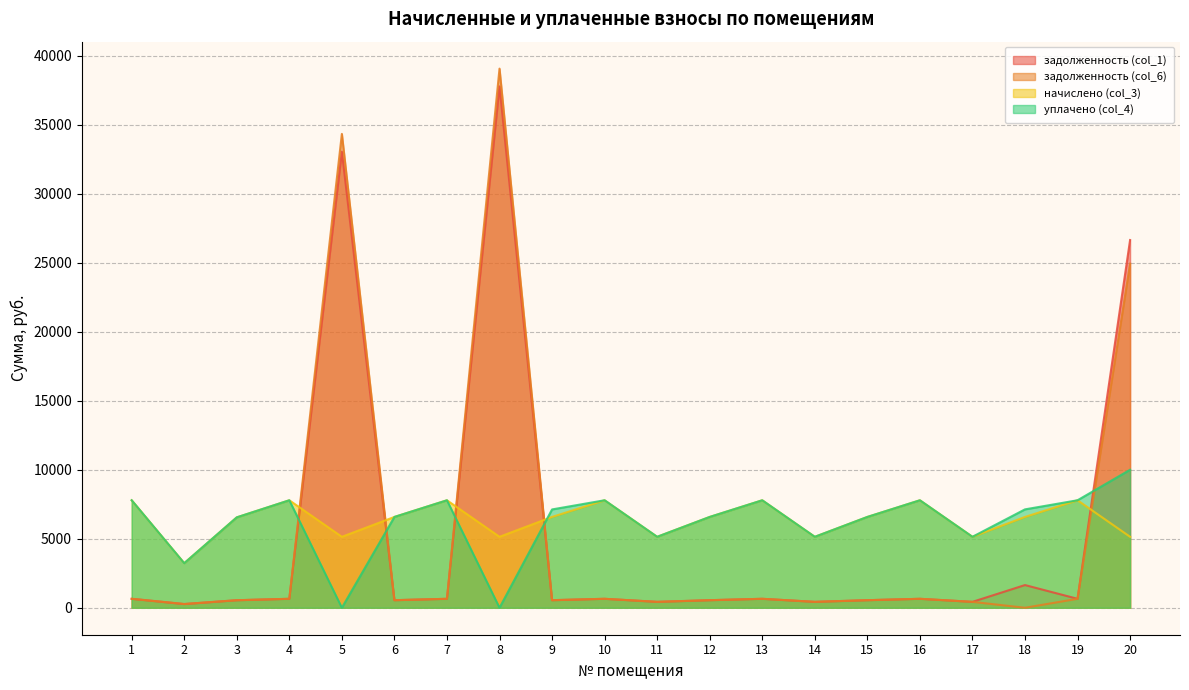

Reading left to right, what are all the values shown in this chart?

задолженность (col_1): 1=649.4	2=269.3	3=546.2	4=649.4	5=33065.3	6=548.7	7=649.4	8=37797.6	9=549.1	10=649.4	11=428.7	12=548.7	13=649.4	14=428.7	15=548.7	16=649.4	17=428.7	18=1646.1	19=649.4	20=26659.2
задолженность (col_6): 1=649.4	2=269.3	3=545.5	4=649.4	5=34351.5	6=548.7	7=649.4	8=39083.8	9=548.7	10=649.4	11=428.7	12=548.7	13=649.4	14=428.7	15=548.7	16=649.4	17=428.7	18=0.0	19=649.4	20=24945.4
начислено (col_3): 1=7792.7	2=3231.8	3=6554.3	4=7792.7	5=5144.8	6=6584.5	7=7792.7	8=5144.8	9=6584.5	10=7792.7	11=5144.8	12=6584.5	13=7792.7	14=5144.8	15=6584.5	16=7792.7	17=5144.8	18=6584.5	19=7792.7	20=5144.8
уплачено (col_4): 1=7792.7	2=3231.8	3=6554.9	4=7792.7	5=0.0	6=6584.5	7=7792.7	8=0.0	9=7128.8	10=7792.7	11=5144.8	12=6584.5	13=7792.7	14=5144.8	15=6584.5	16=7792.7	17=5144.8	18=7133.2	19=7792.7	20=10005.1